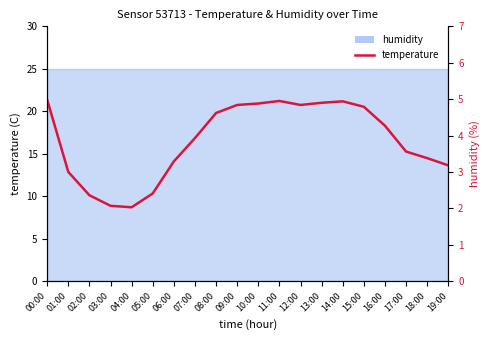

Where is the first local maximum?

11:00